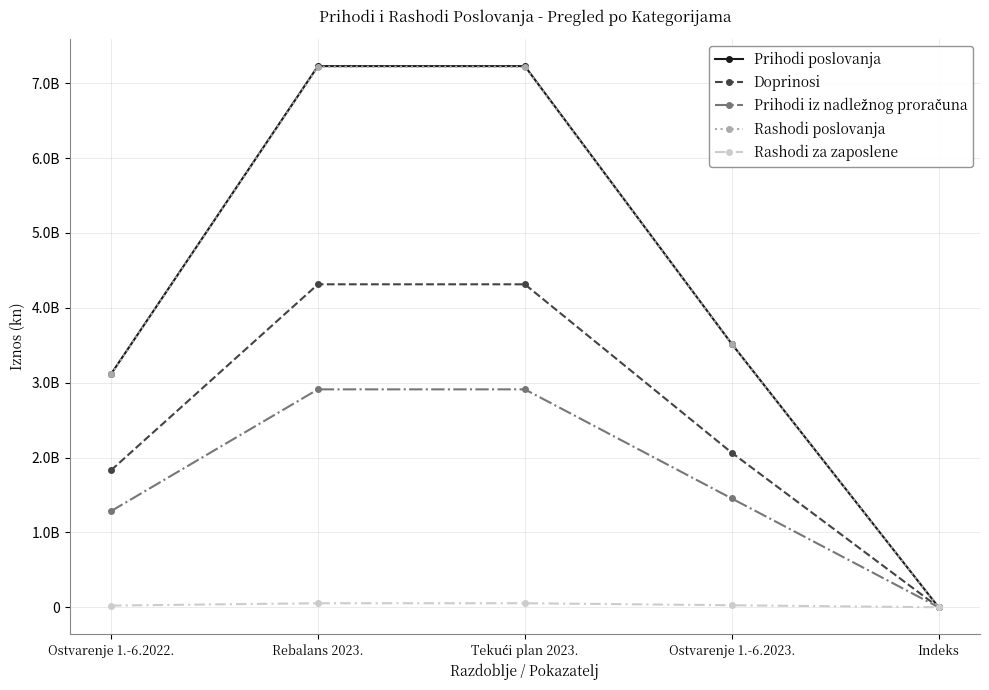

Which series changed the most between Tekući plan 2023. and Indeks?

Prihodi poslovanja